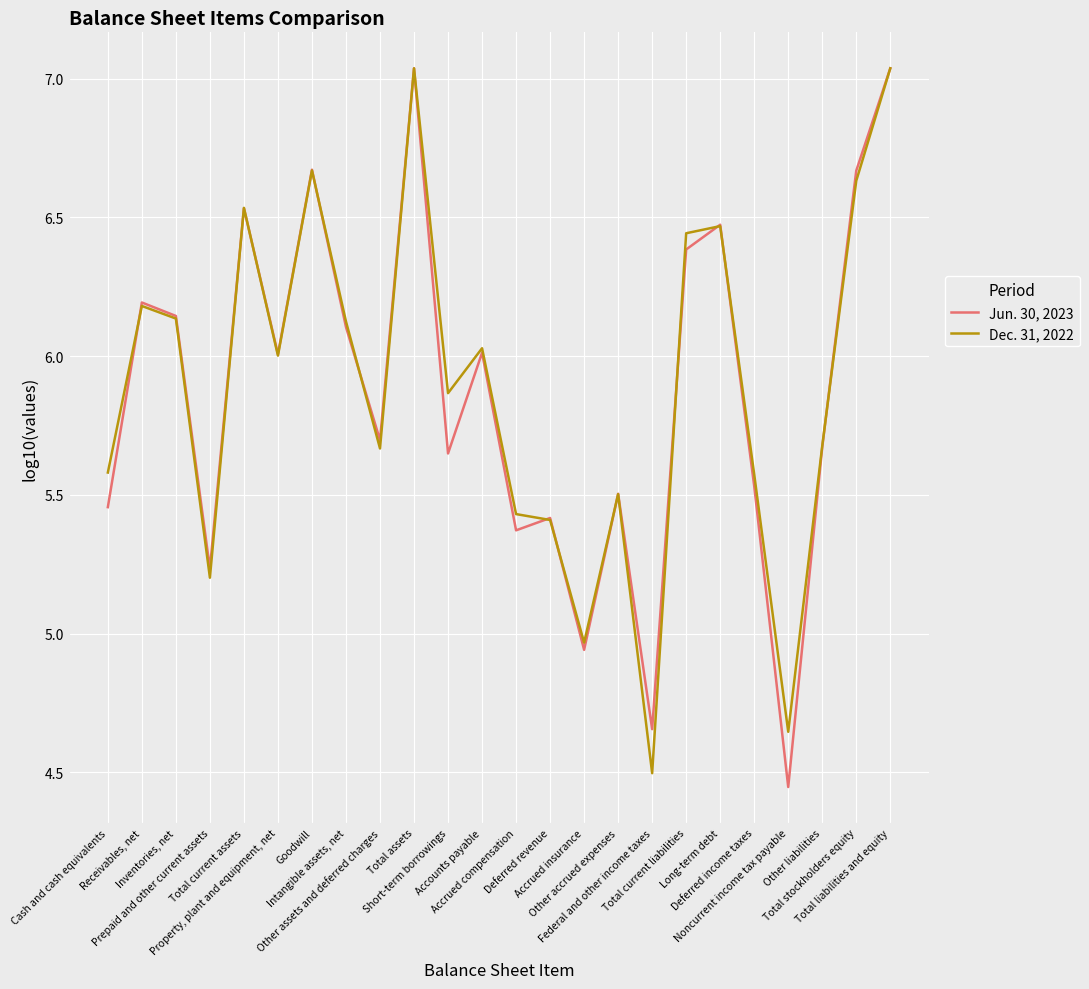

What position from the left is Long-term debt?

19